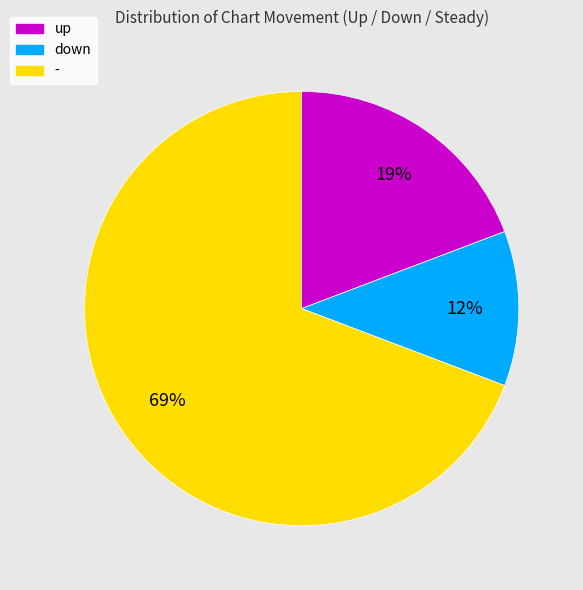

Which category accounts for the majority?

-